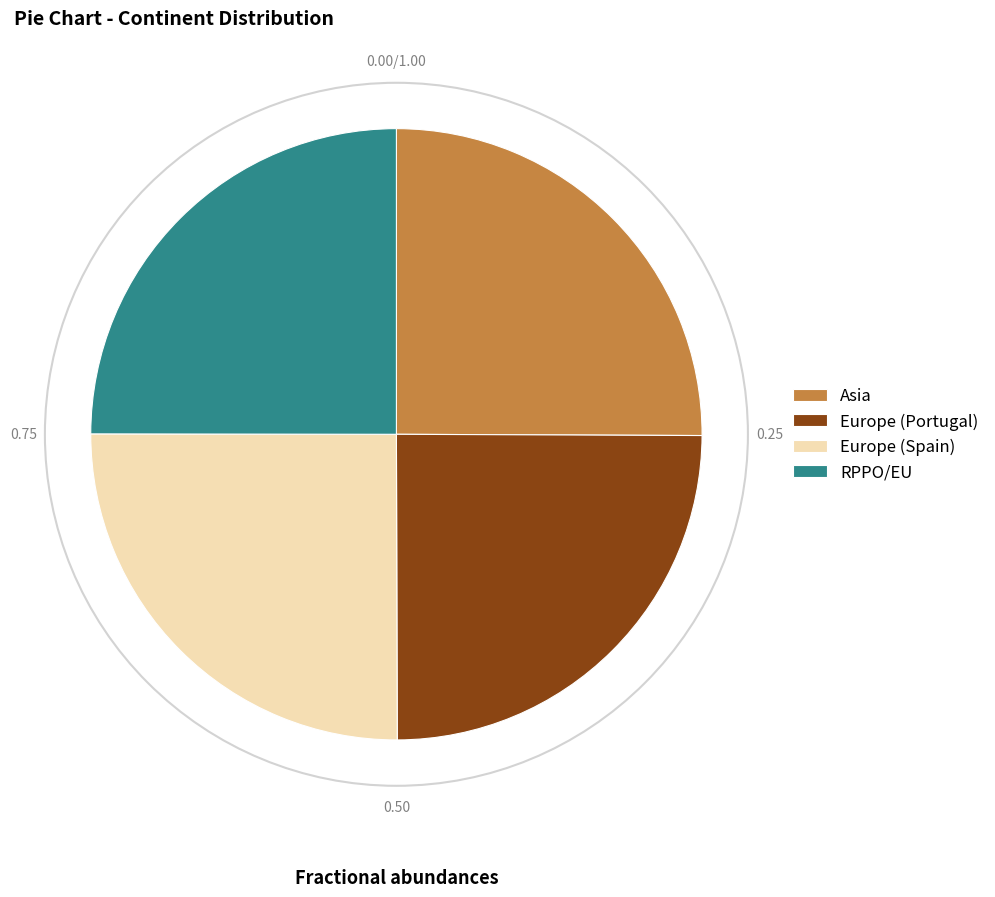

Is Asia the majority of the pie?

No